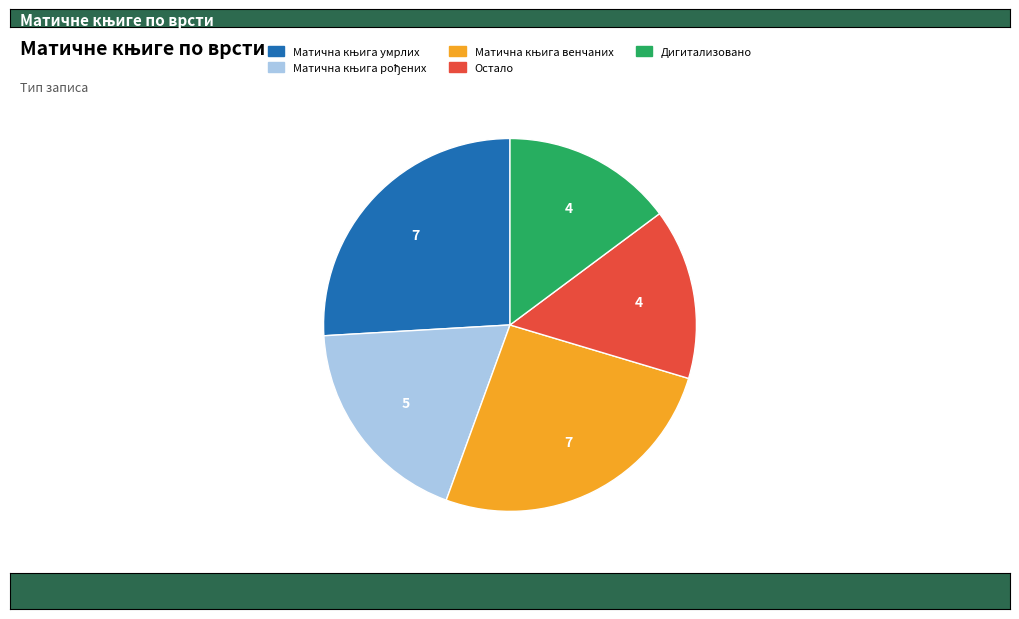

Is there a majority slice in this chart?

No